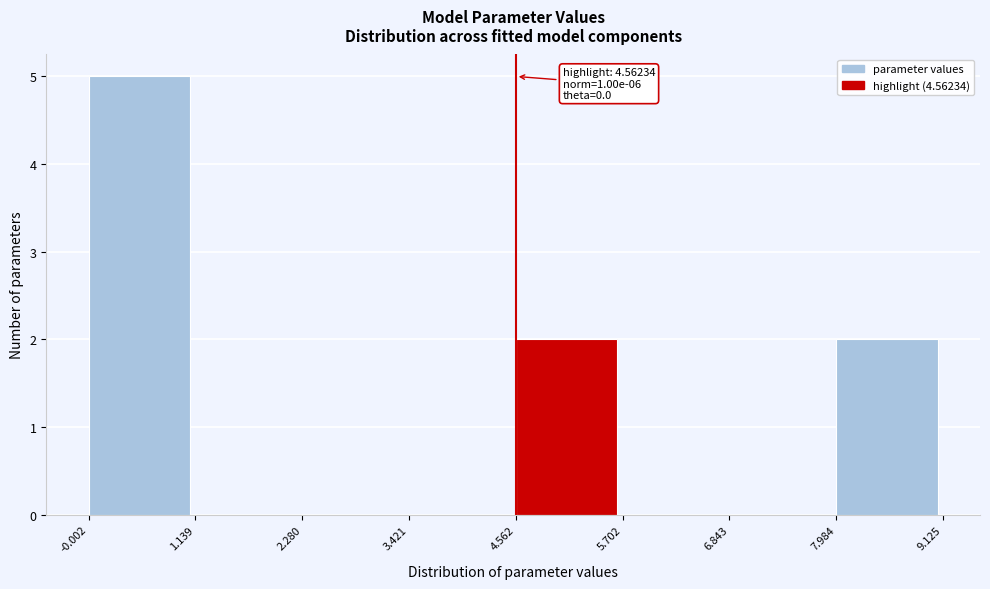

Which range on the x-axis has the tallest bar?

-0.002 to 1.139